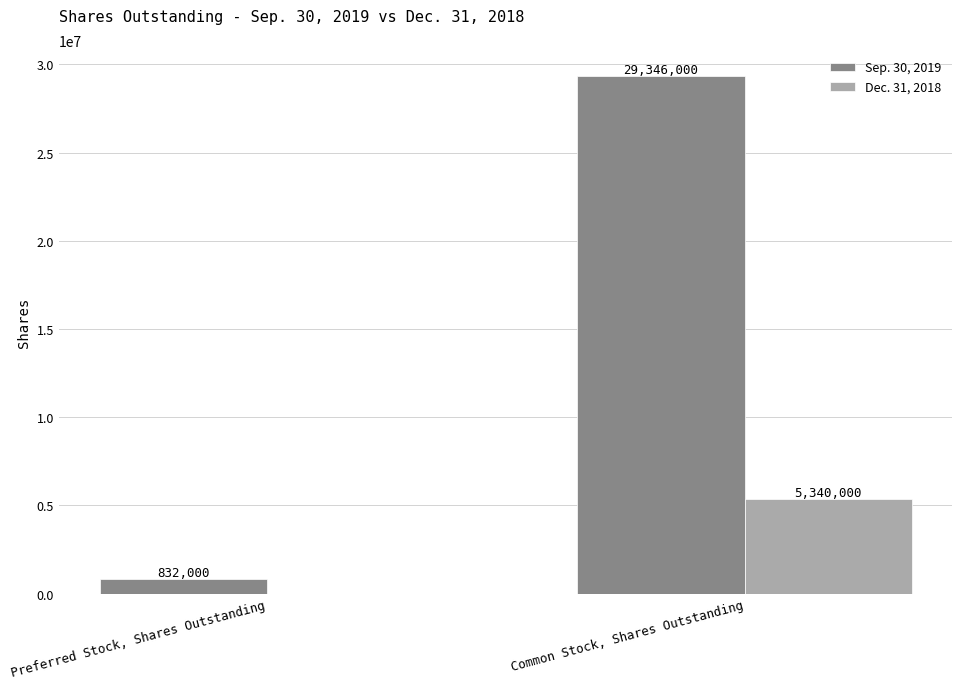

Between Preferred Stock, Shares Outstanding and Common Stock, Shares Outstanding, which series saw the biggest shift?

Sep. 30, 2019